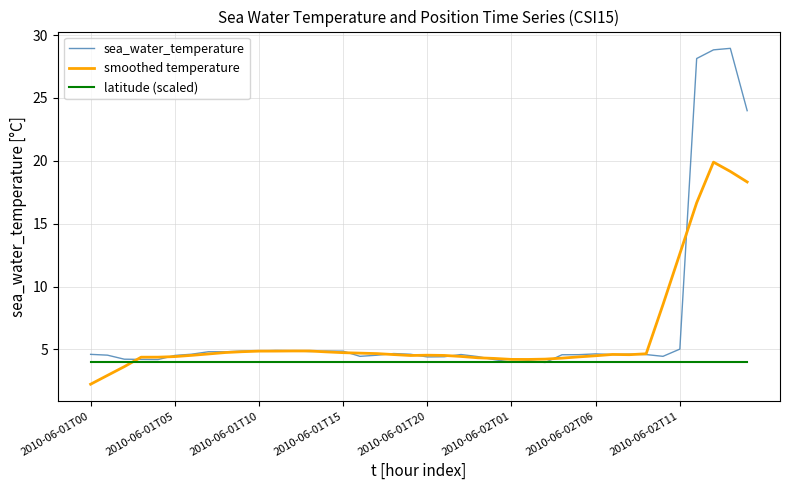

What is the minimum value shown in the chart?

2.2